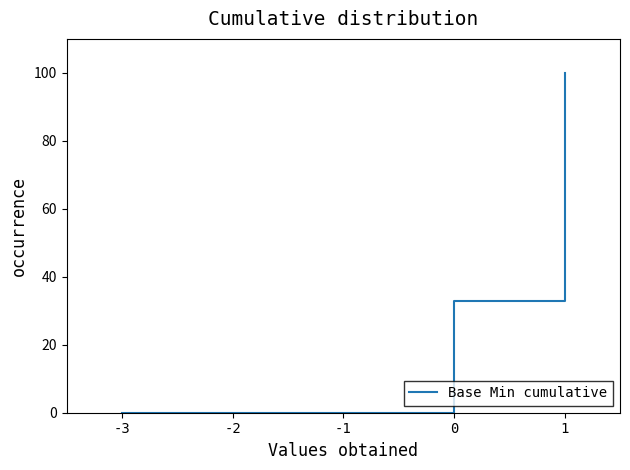

Reading left to right, extract all data points from this chart.

0	0	0	33	100